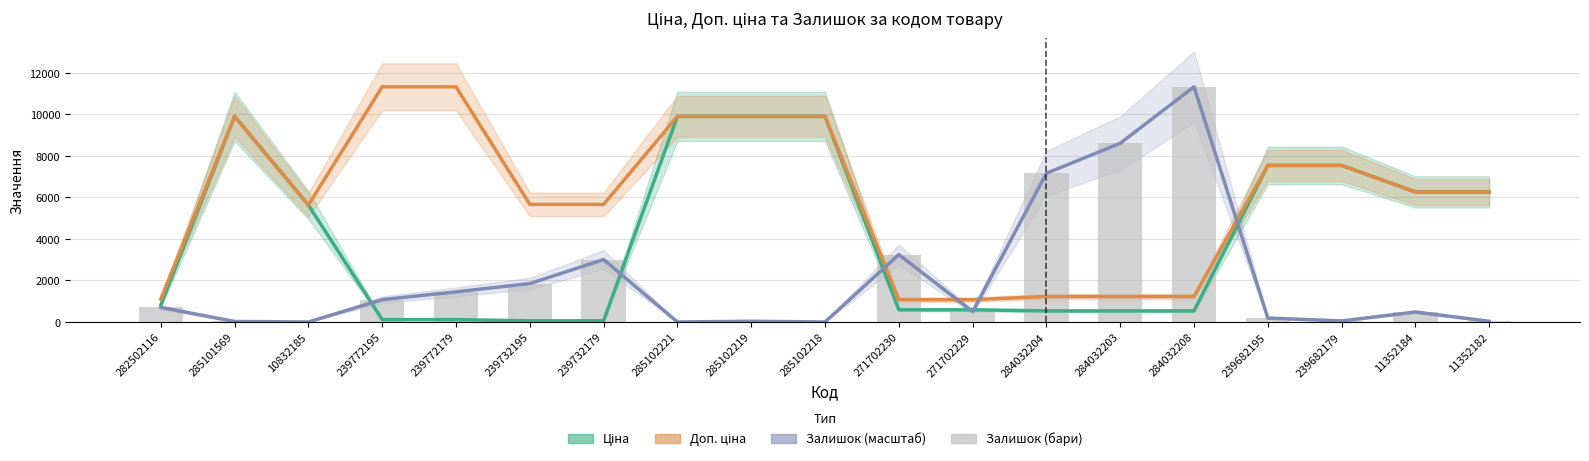

What is the sum of all Доп. ціна values?

113829.3